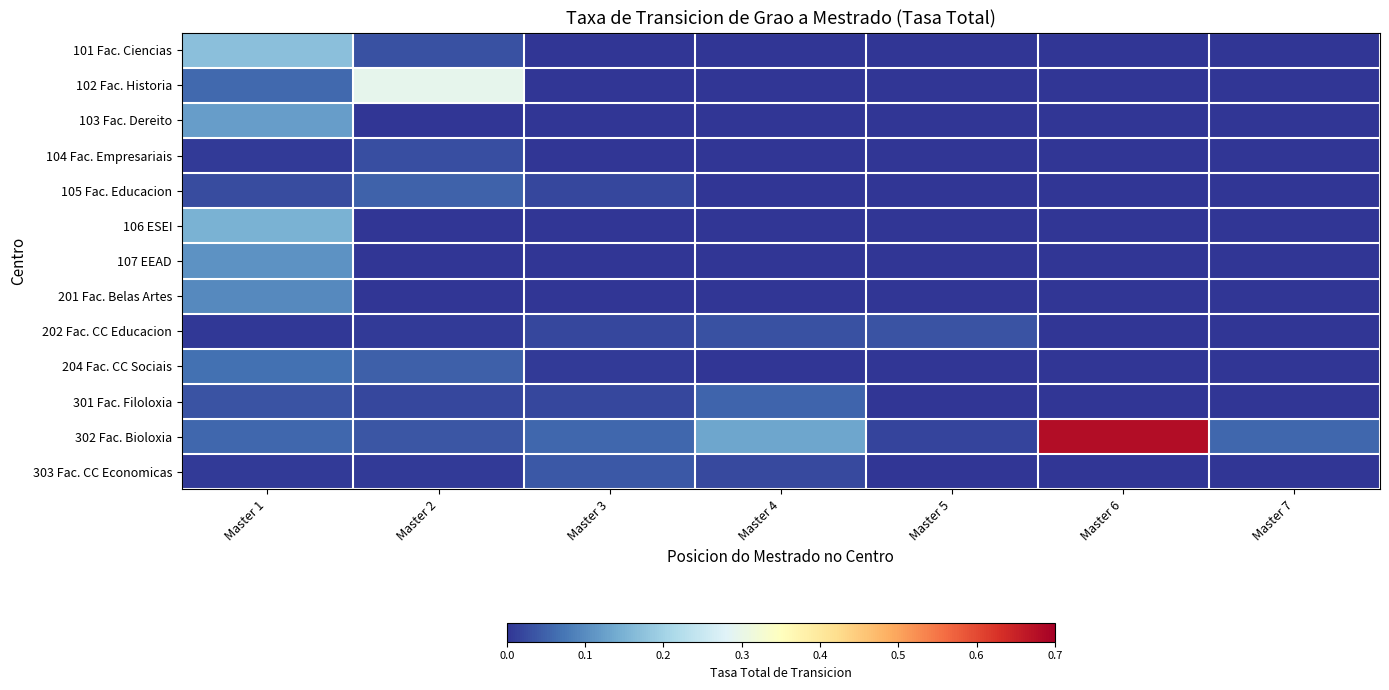

What is the difference between the highest and lowest values at Master 2?

0.3